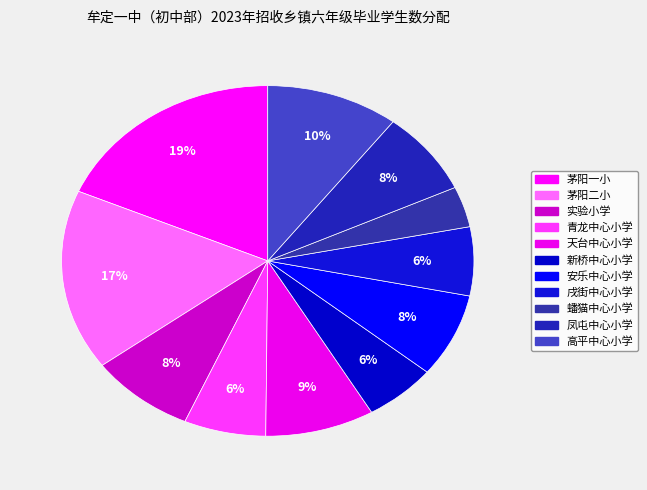

Between 青龙中心小学 and 凤屯中心小学, which is larger?

凤屯中心小学